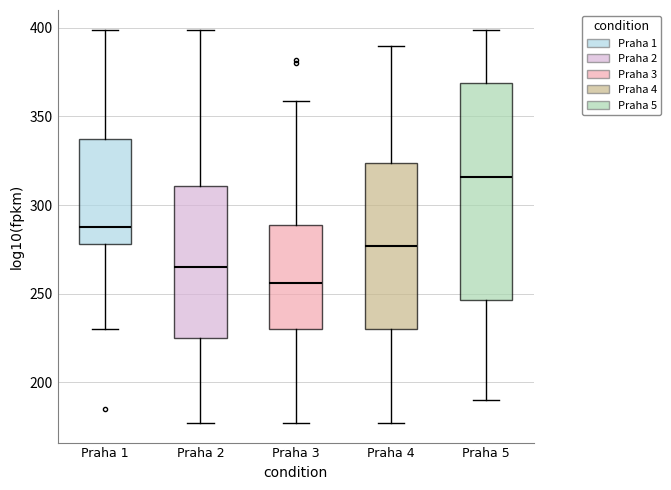

Where is the lower edge of the box for Praha 3 on the y-axis? The values are not printed on the chart, so give them approximately, as read against the axis.

230